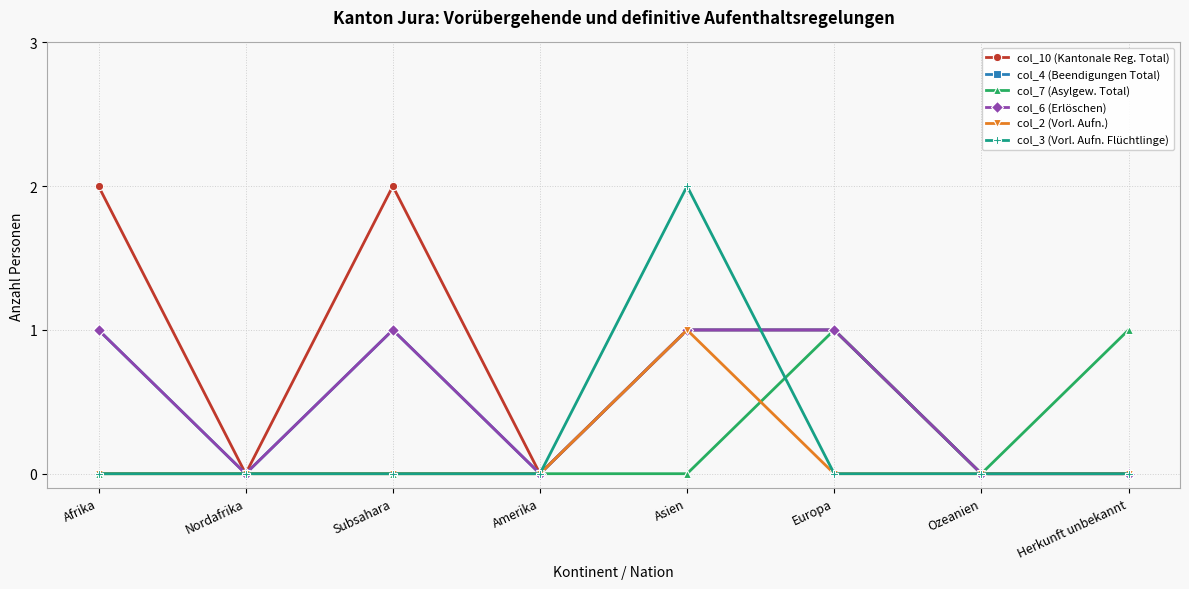

Rank the series by their maximum value, from highest to lowest.

col_10 (Kantonale Reg. Total), col_3 (Vorl. Aufn. Flüchtlinge), col_4 (Beendigungen Total), col_7 (Asylgew. Total), col_6 (Erlöschen), col_2 (Vorl. Aufn.)